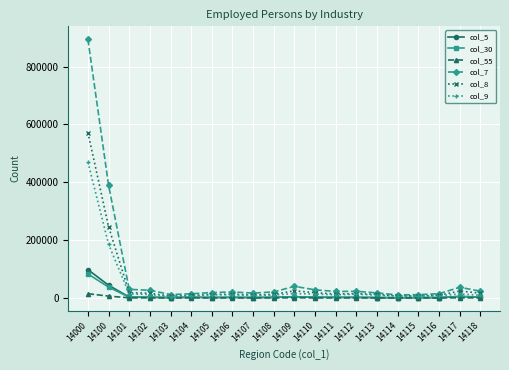

Is the value of col_5 at 14000 greater than the value of col_8 at 14107?

Yes